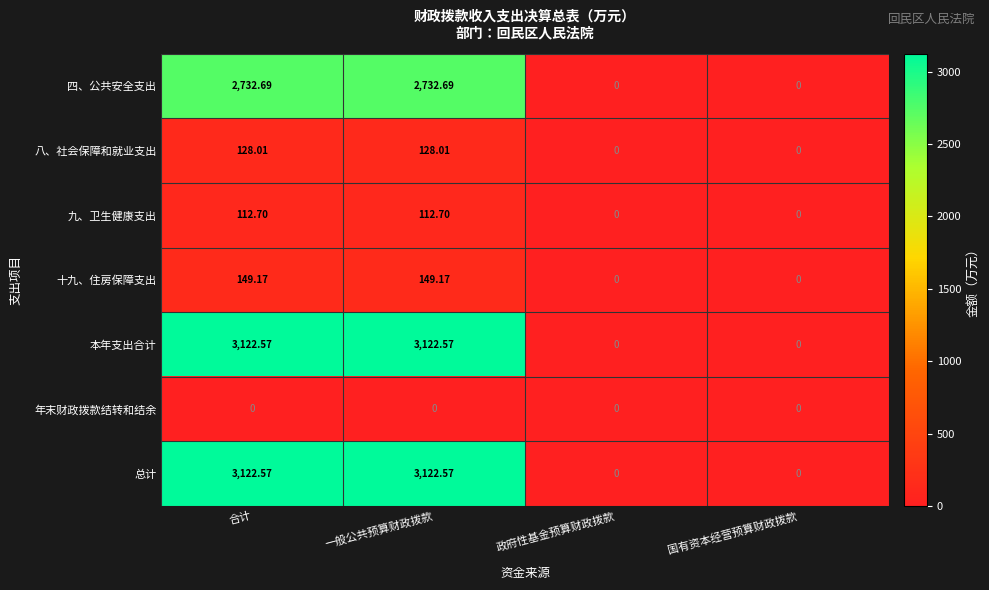

Is the value of 本年支出合计 at 国有资本经营预算财政拨款 greater than the value of 四、公共安全支出 at 一般公共预算财政拨款?

No